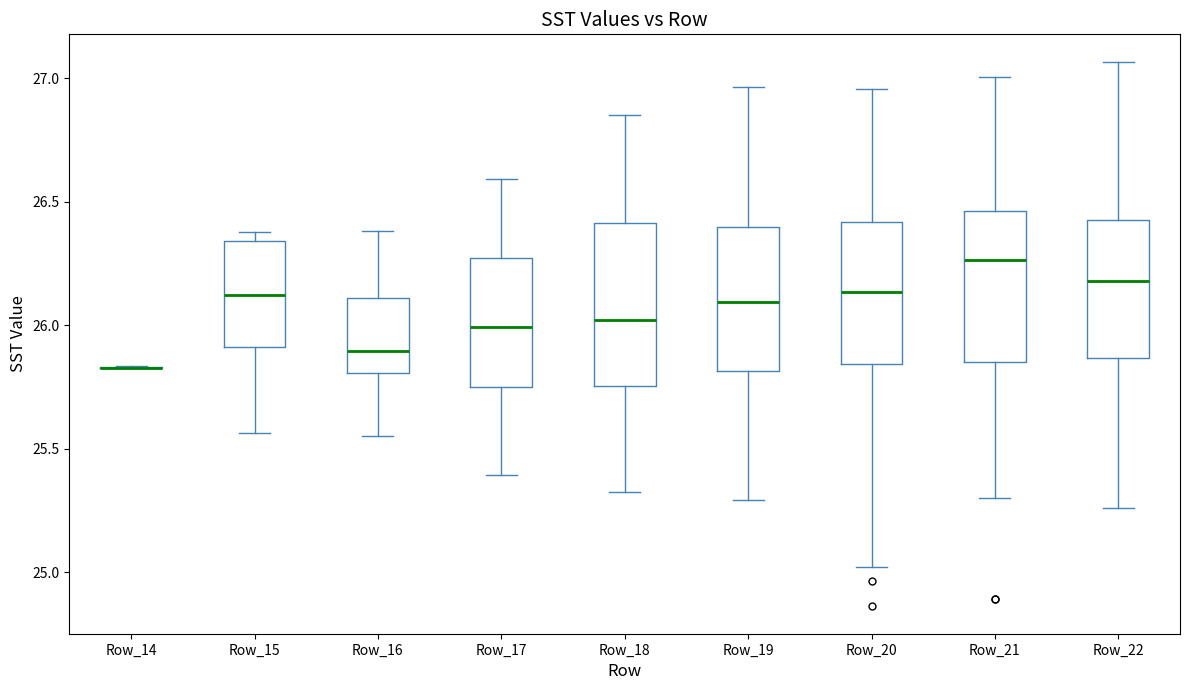

Reading left to right, read every box against the y-axis: the position of its median line, the range the box covers, and the ends of its whiskers. The values are not printed on the chart, so give them approximately, as read against the axis.

Row_14: box collapsed to a line at 25.85, whiskers 25.85 to 25.85
Row_15: median 26.10, box 25.90 to 26.35, whiskers 25.55 to 26.40
Row_16: median 25.90, box 25.80 to 26.10, whiskers 25.55 to 26.40
Row_17: median 26.00, box 25.75 to 26.25, whiskers 25.40 to 26.60
Row_18: median 26.00, box 25.75 to 26.40, whiskers 25.35 to 26.85
Row_19: median 26.10, box 25.80 to 26.40, whiskers 25.30 to 26.95
Row_20: median 26.15, box 25.85 to 26.40, whiskers 25.00 to 26.95
Row_21: median 26.25, box 25.85 to 26.45, whiskers 25.30 to 27.00
Row_22: median 26.20, box 25.85 to 26.45, whiskers 25.25 to 27.05